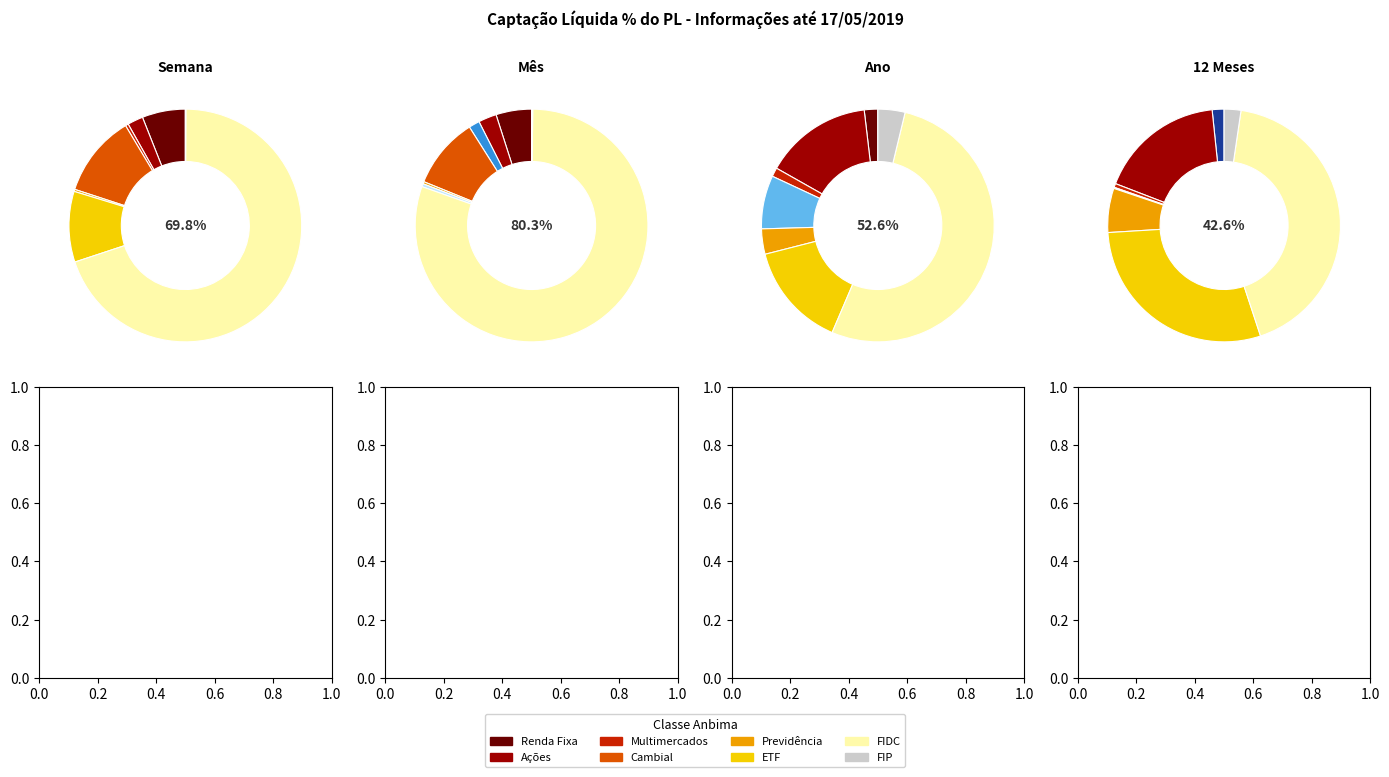

What is the difference between the highest and lowest values at ETF?

17.8